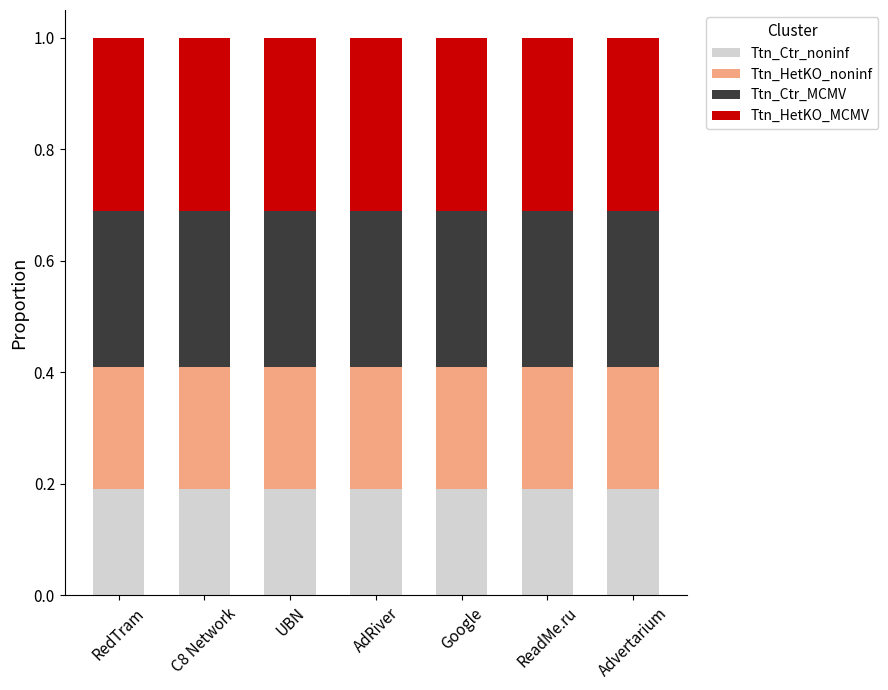

True or false: Ttn_Ctr_noninf has a value of 0.3 at RedTram.

False